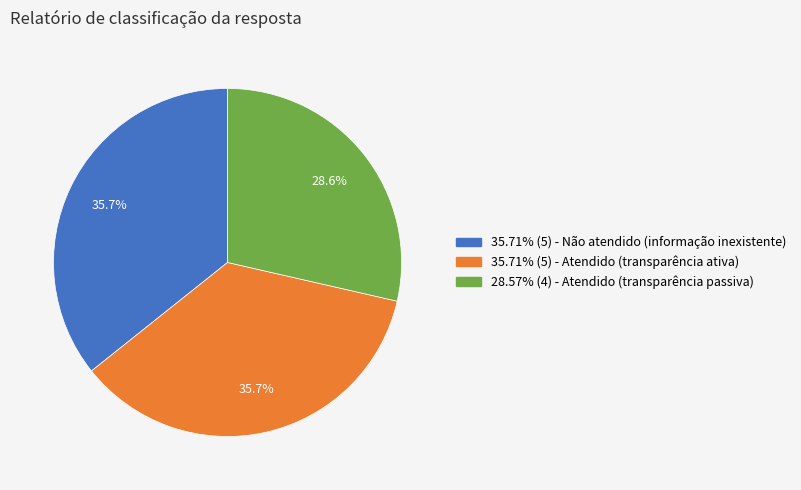

How many slices are in this pie chart?

3